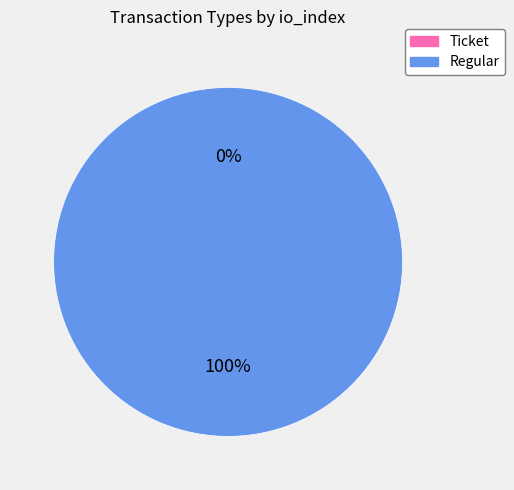

What is the smallest slice in the pie chart?

Ticket (io_index: 0)